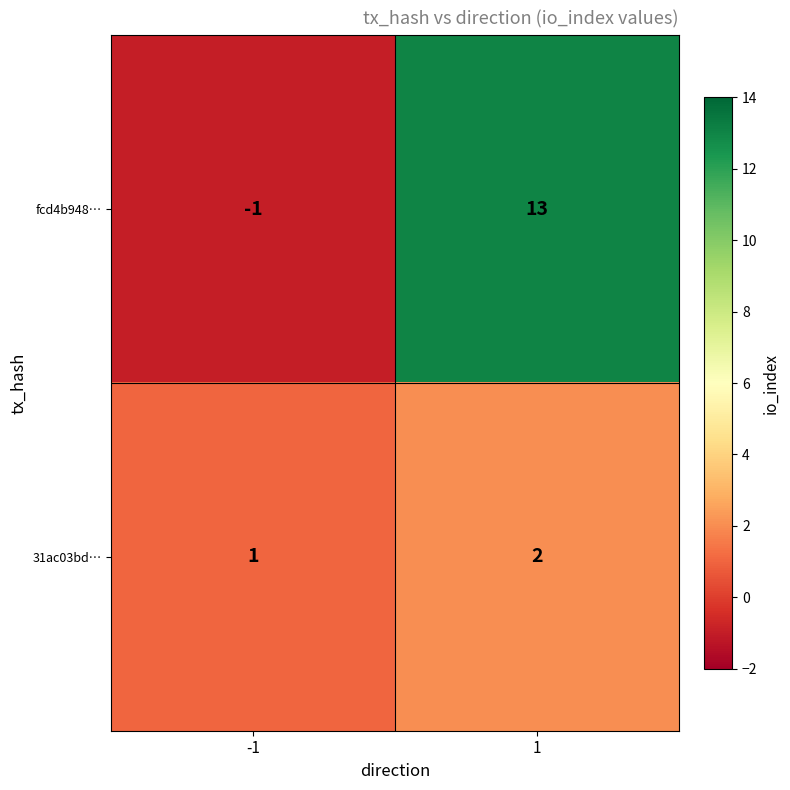

What is the greatest value displayed?

13